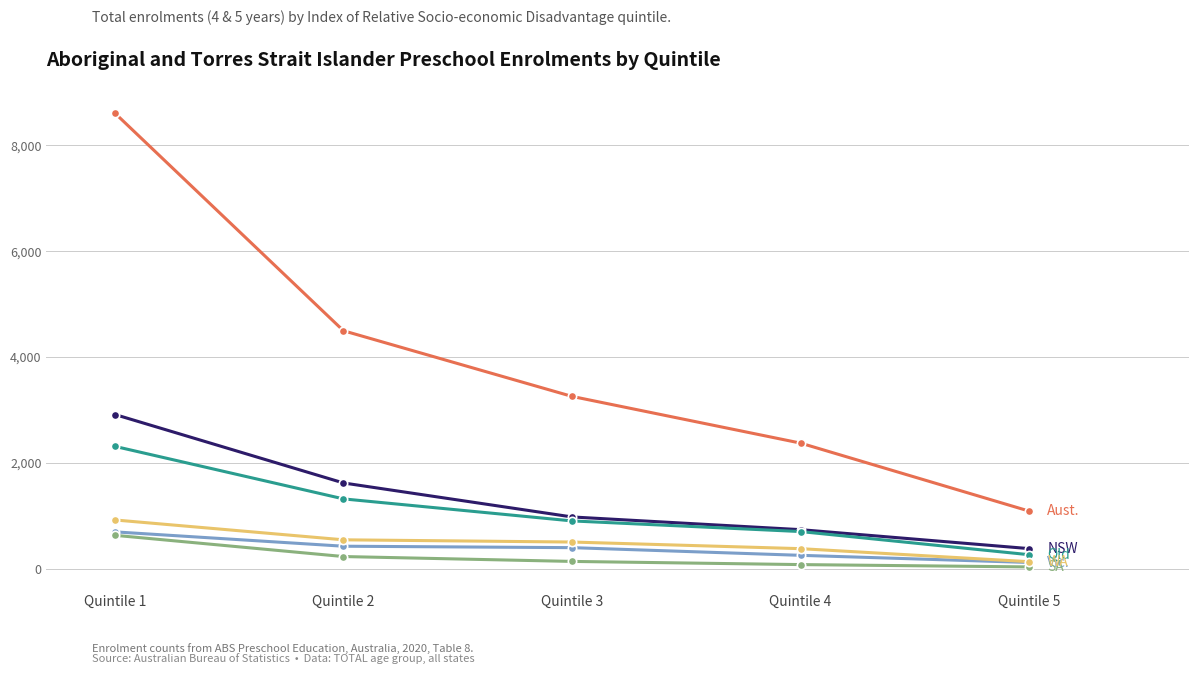

Which label corresponds to the largest value in the chart?

Quintile 1